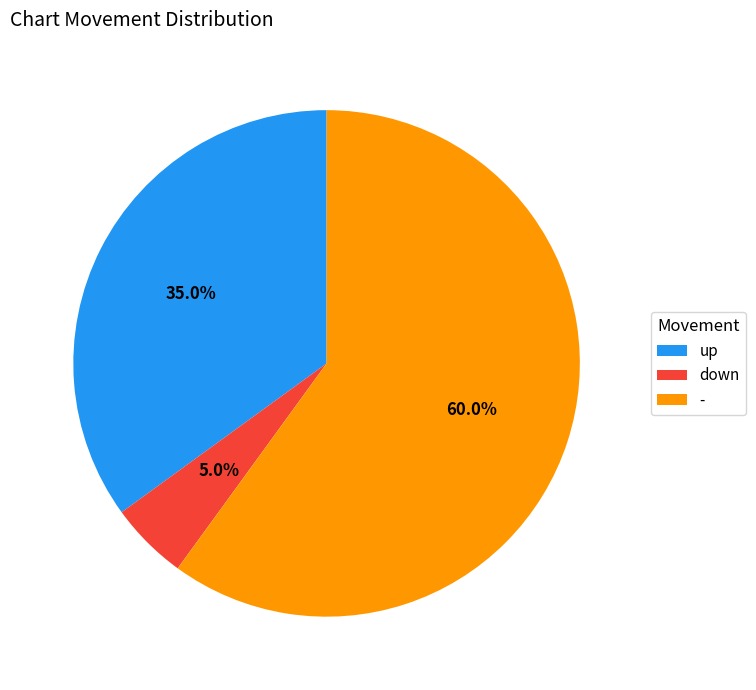

How many slices are in this pie chart?

3